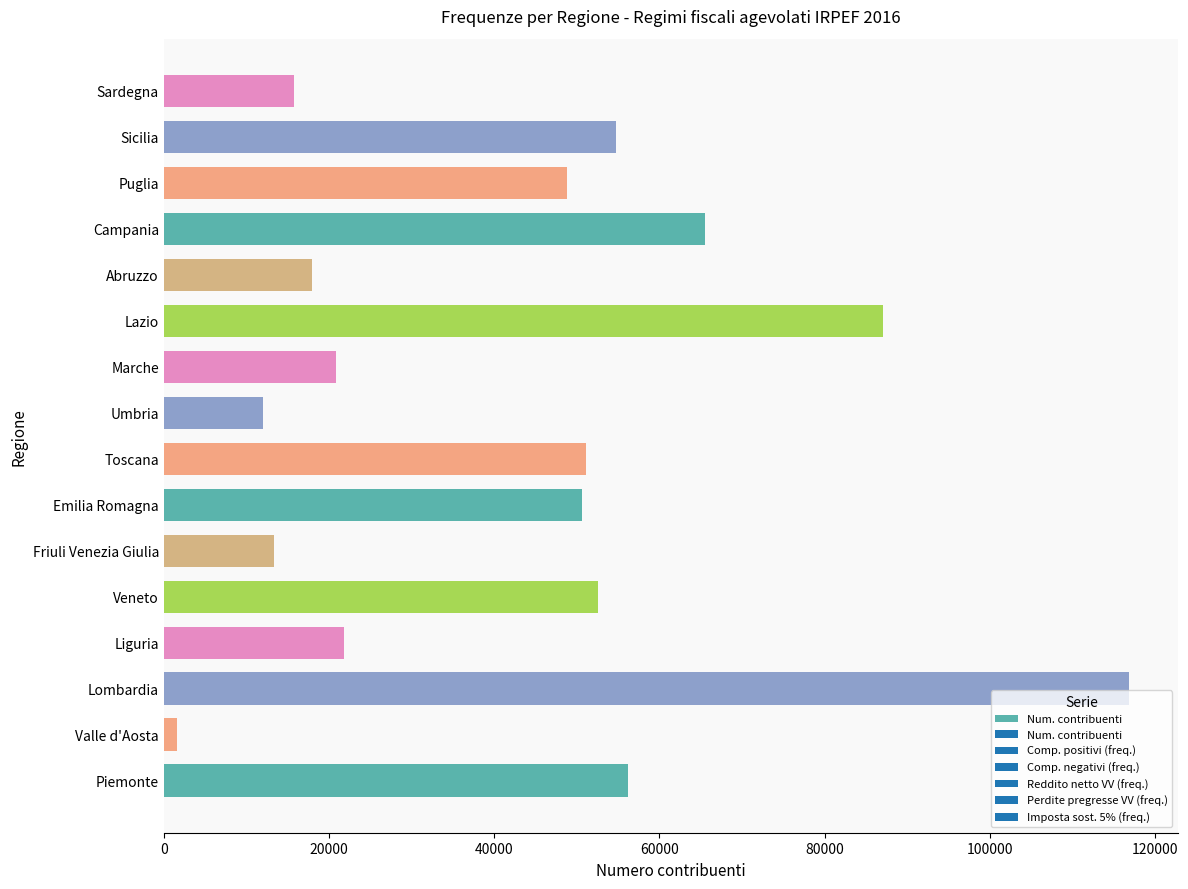

The value at Liguria is 21777. True or false?

True